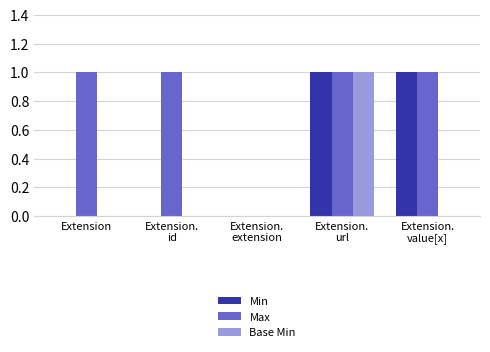

Which series has the largest total across all categories?

Max